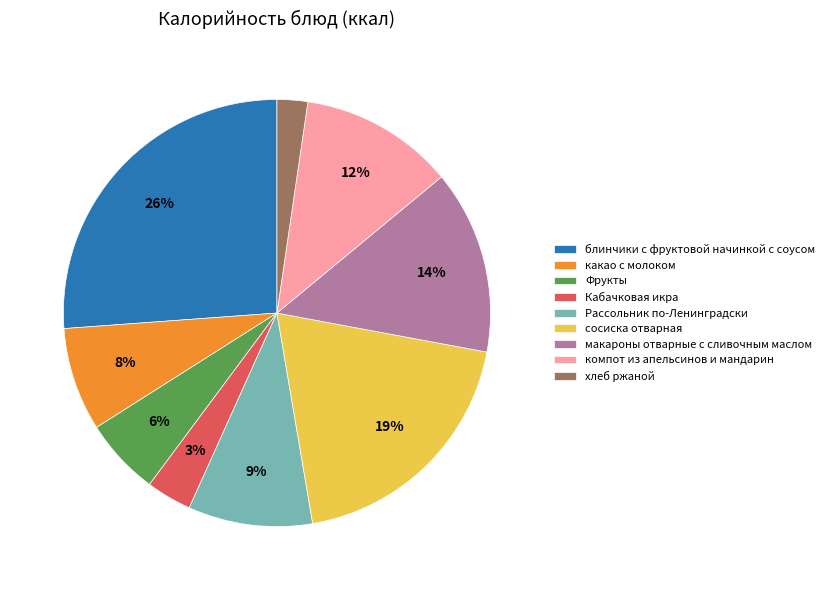

Is there a majority slice in this chart?

No